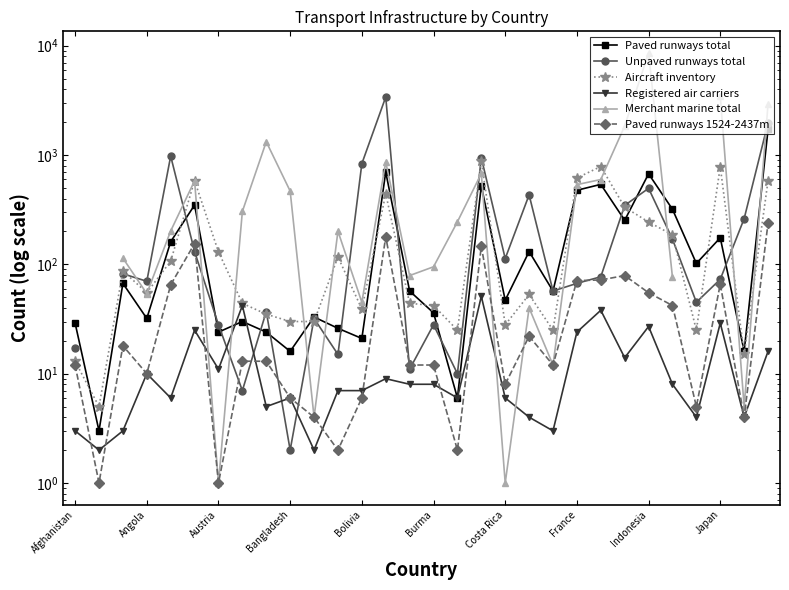

What is the smallest value displayed?

1.0